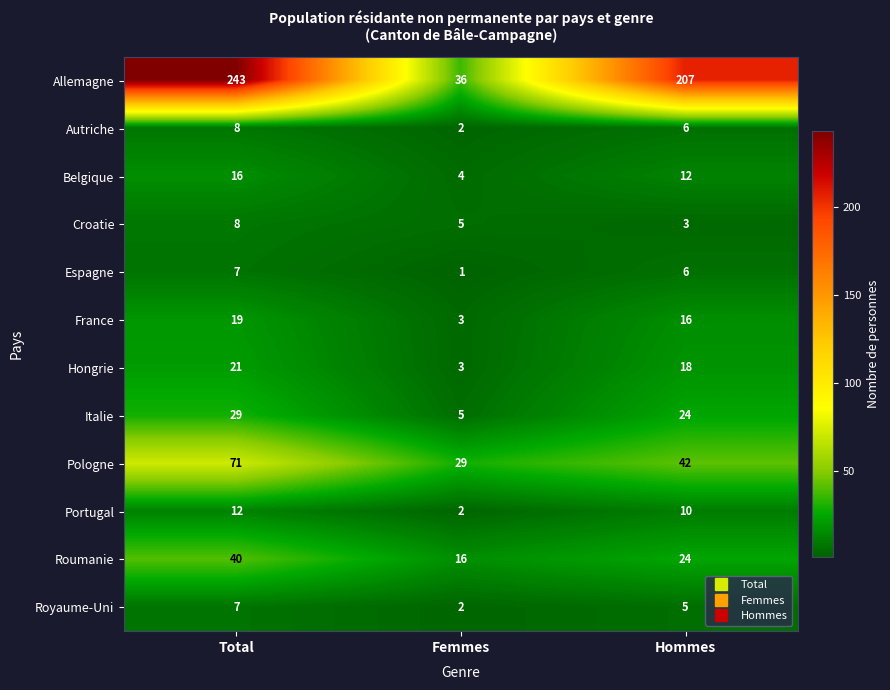

Is it true that France equals 16 at Hommes?

True